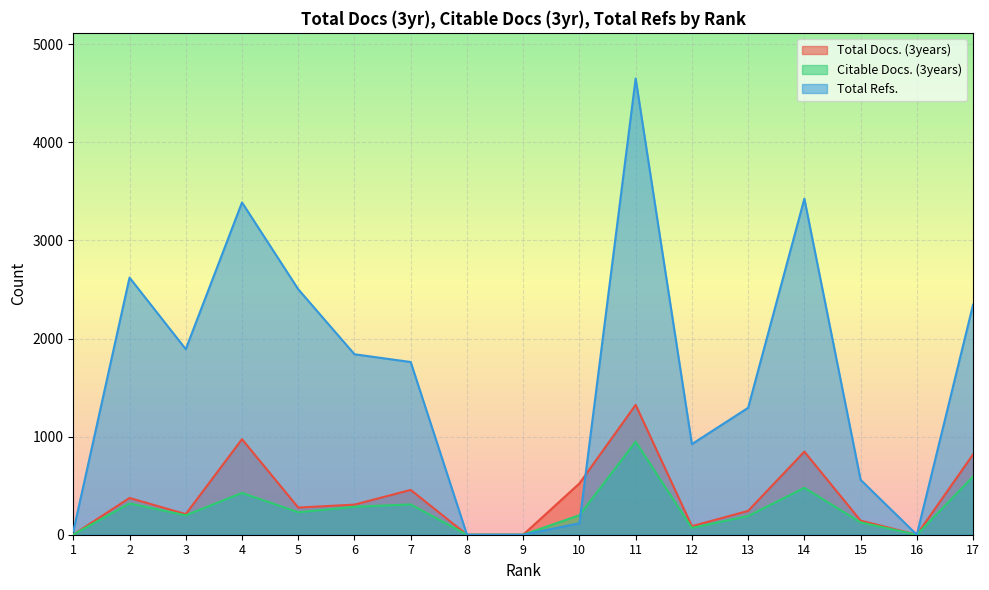

In Total Refs., how many points are higher than both neighbors (excluding endpoints)?

4